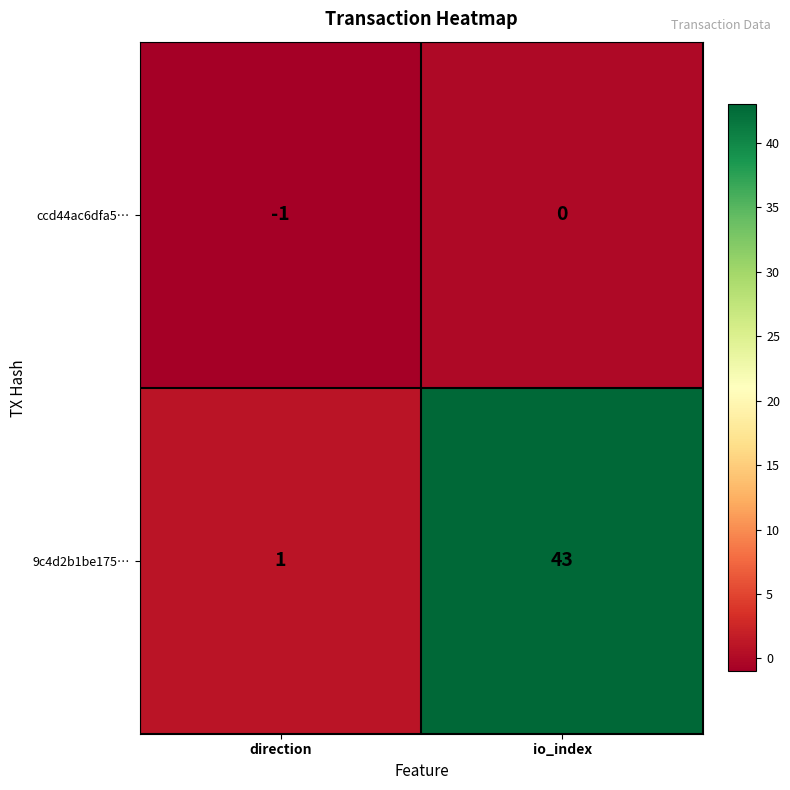

What is the difference between the 9c4d2b1be175… values at direction and io_index?

42